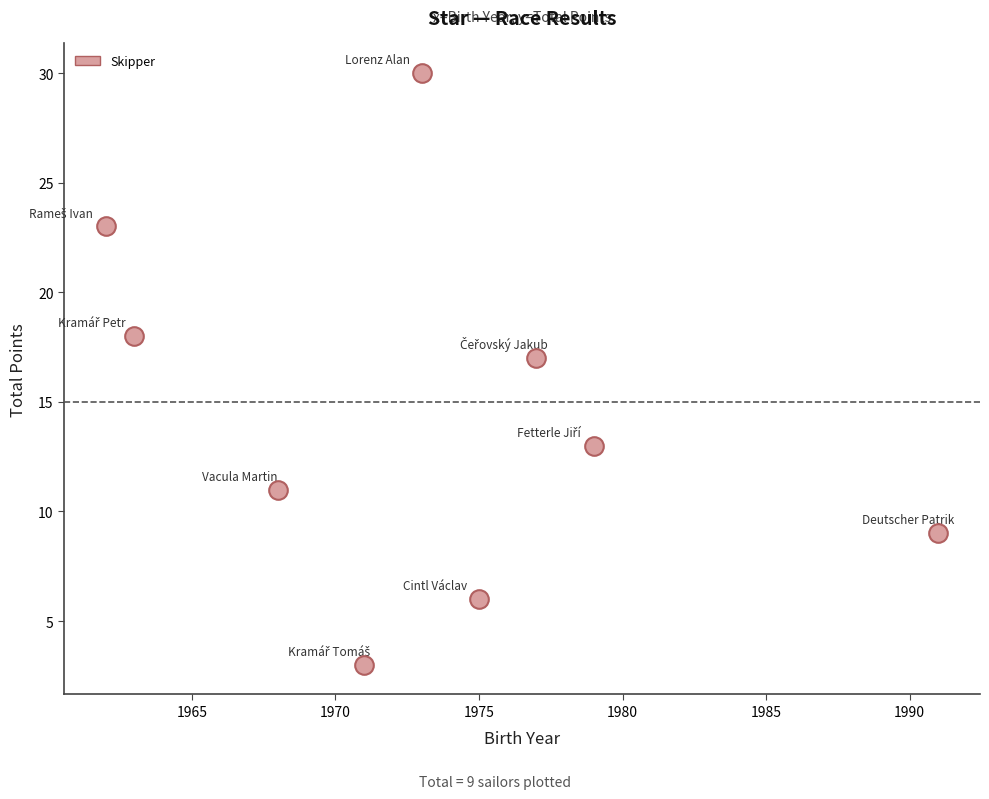

What is the average X value?

1973